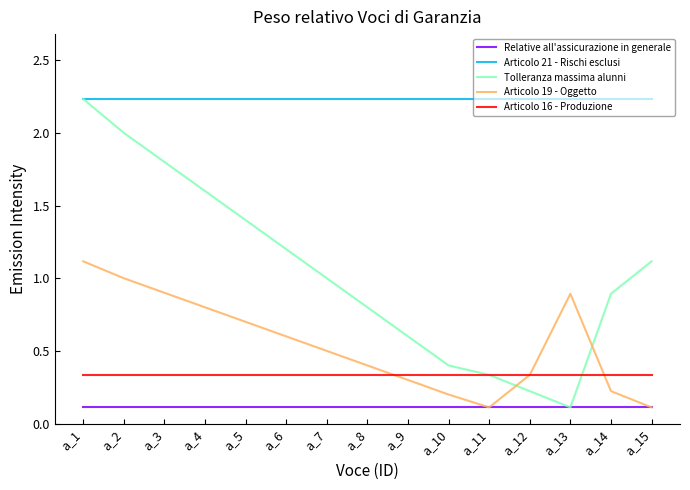

At a_10, list the series in order from largest to smallest.

Articolo 21 - Rischi esclusi, Tolleranza massima alunni, Articolo 16 - Produzione, Articolo 19 - Oggetto, Relative all'assicurazione in generale